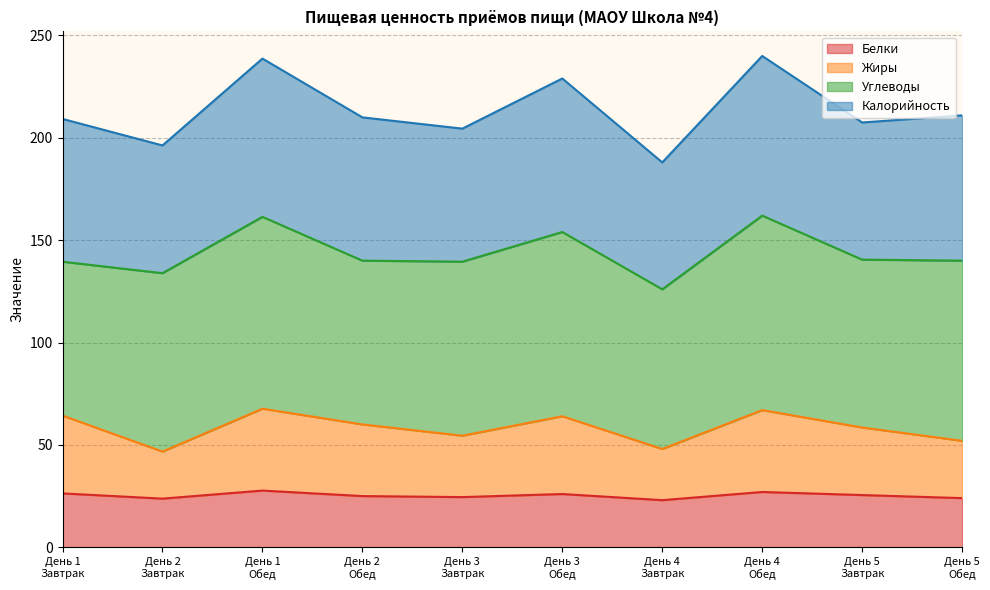

What is the difference between the Белки values at День 2
Завтрак and День 4
Завтрак?

0.8